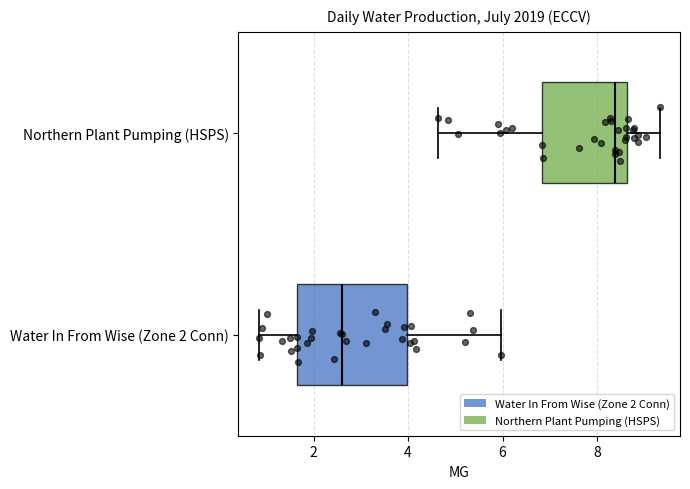

Where does the median line of the box for Northern Plant Pumping (HSPS) sit on the x-axis? The values are not printed on the chart, so give them approximately, as read against the axis.

8.4